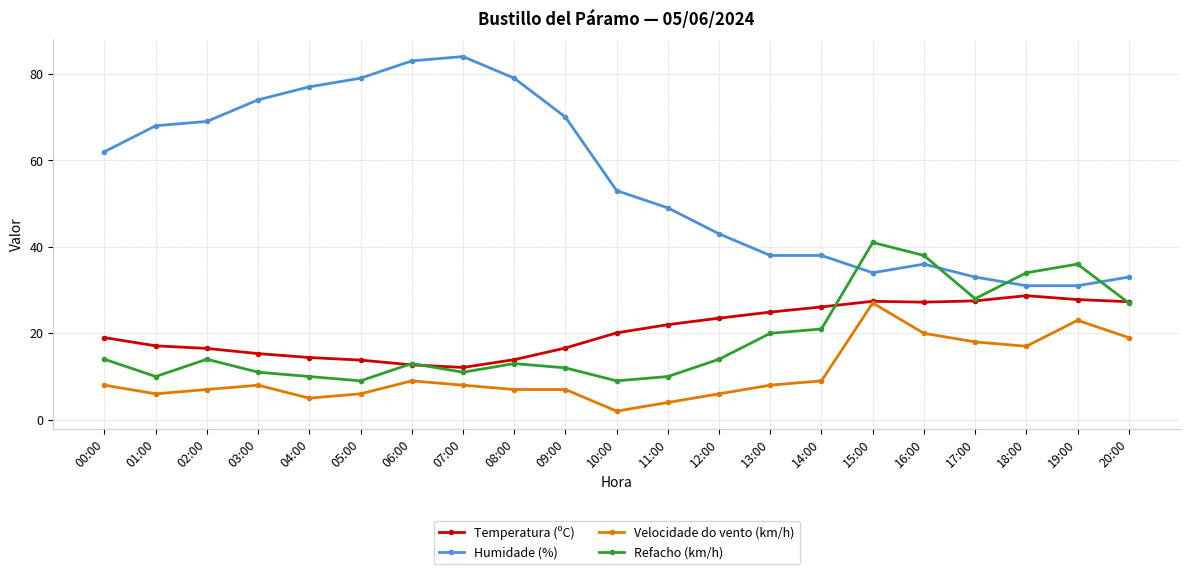

True or false: Velocidade do vento (km/h) has more than 2 points higher than both neighbors.

True